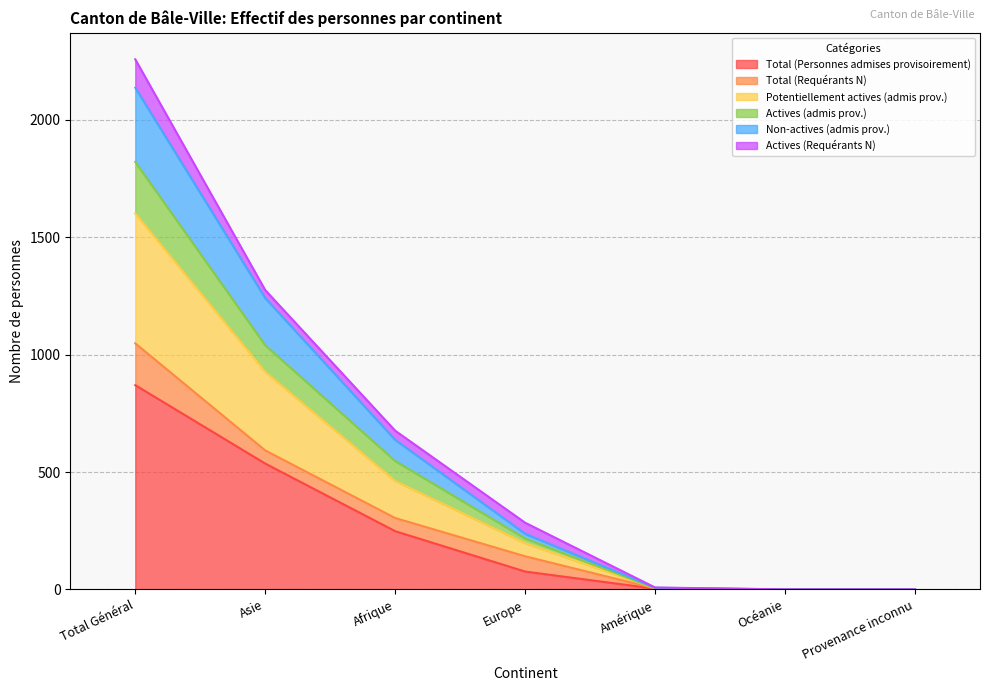

The Total (Personnes admises provisoirement) series shows 1199 at Total Général. True or false?

False